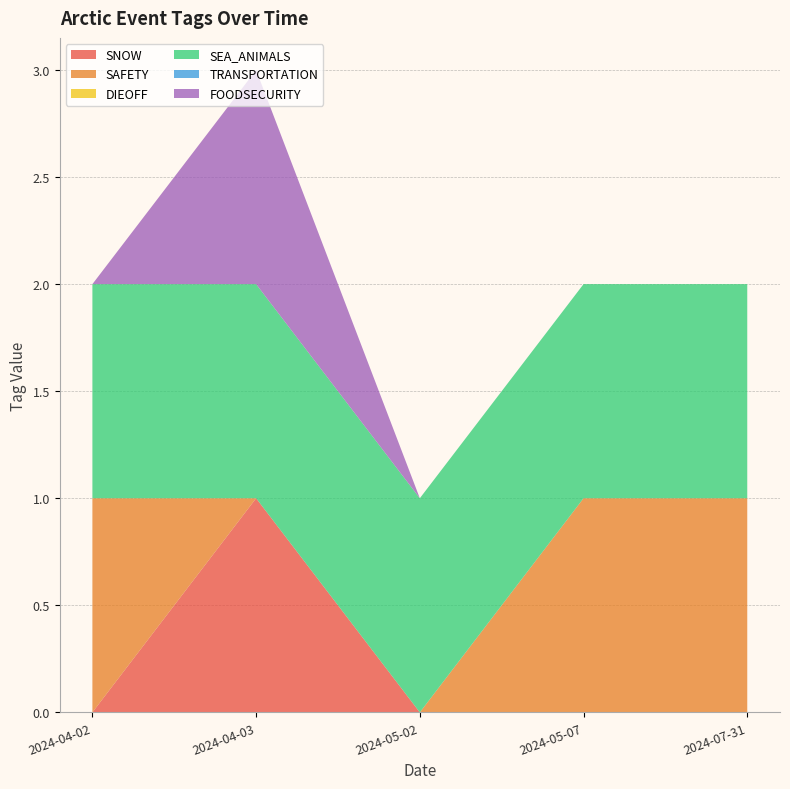

Reading left to right, extract all data points from this chart.

SNOW: 0	1	0	0	0
SAFETY: 1	0	0	1	1
DIEOFF: 0	0	0	0	0
SEA_ANIMALS: 1	1	1	1	1
TRANSPORTATION: 0	0	0	0	0
FOODSECURITY: 0	1	0	0	0